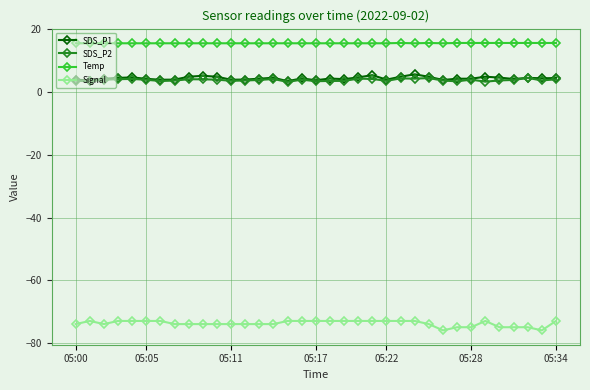

Which series has the largest total across all categories?

Temp